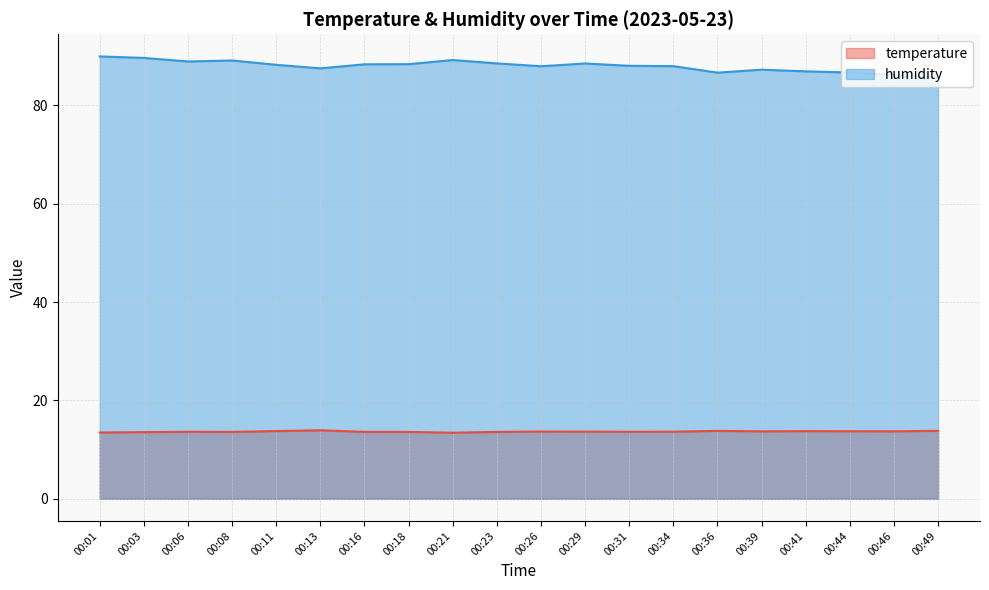

Reading left to right, what are all the values shown in this chart?

temperature: 00:01=13.5	00:03=13.6	00:06=13.6	00:08=13.6	00:11=13.8	00:13=13.9	00:16=13.6	00:18=13.6	00:21=13.4	00:23=13.6	00:26=13.7	00:29=13.7	00:31=13.6	00:34=13.6	00:36=13.8	00:39=13.7	00:41=13.8	00:44=13.7	00:46=13.7	00:49=13.8
humidity: 00:01=89.9	00:03=89.6	00:06=88.9	00:08=89.1	00:11=88.2	00:13=87.5	00:16=88.3	00:18=88.4	00:21=89.2	00:23=88.5	00:26=87.9	00:29=88.5	00:31=88.0	00:34=88.0	00:36=86.6	00:39=87.2	00:41=86.9	00:44=86.7	00:46=86.2	00:49=85.6